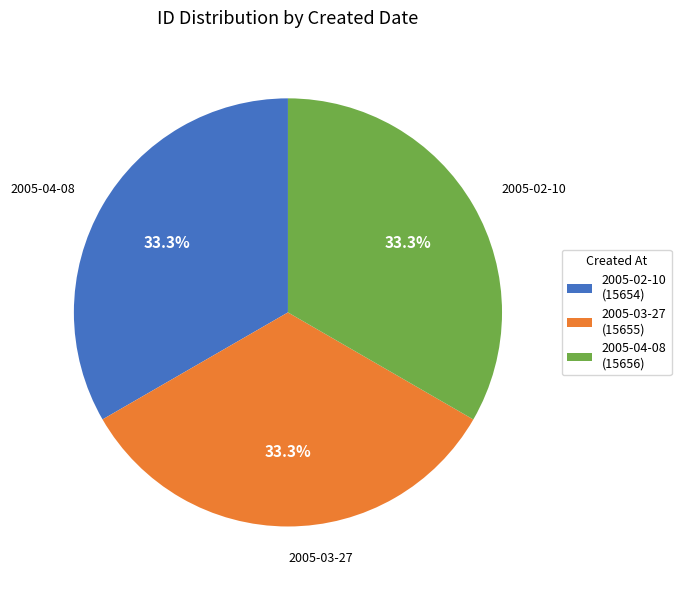

Does 2005-03-27 (15655) represent more than half of the total?

No